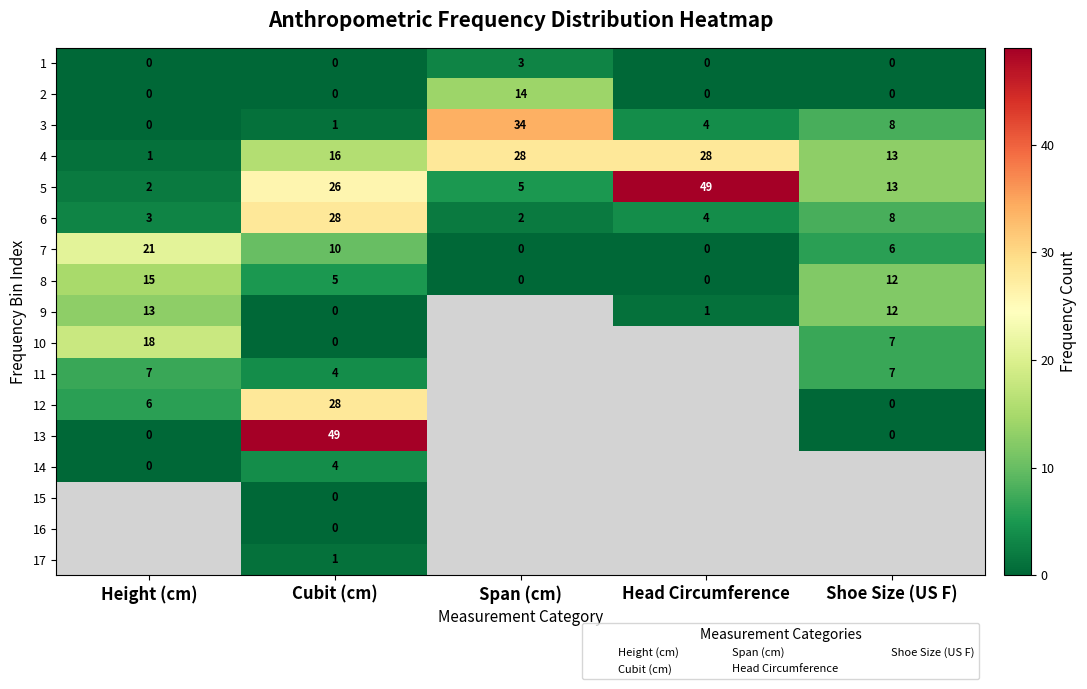

Between Cubit (cm) and Span (cm), which is larger?

Span (cm)